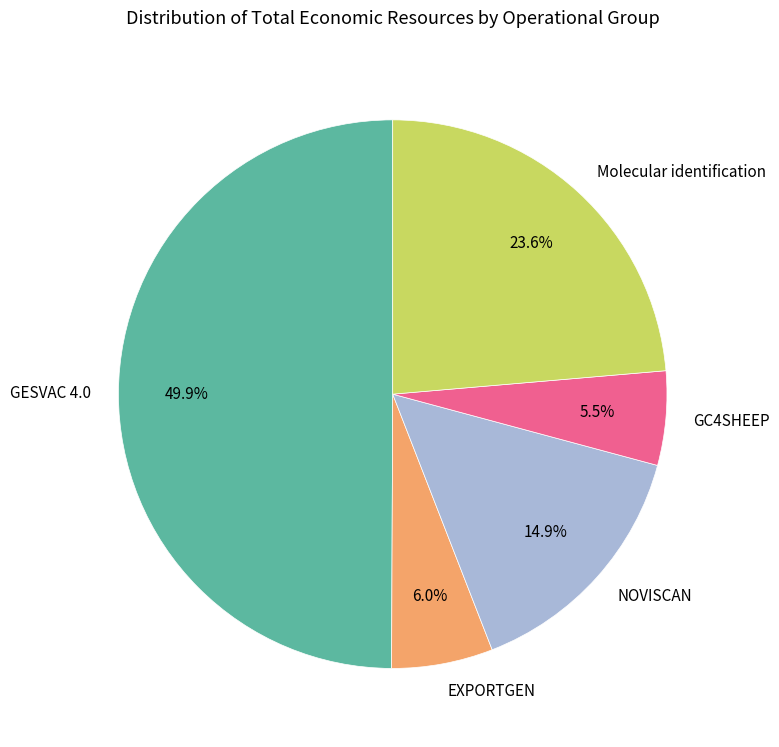

To the nearest percent, what is the difference between the GC4SHEEP and GESVAC 4.0 slice percentages?

44%